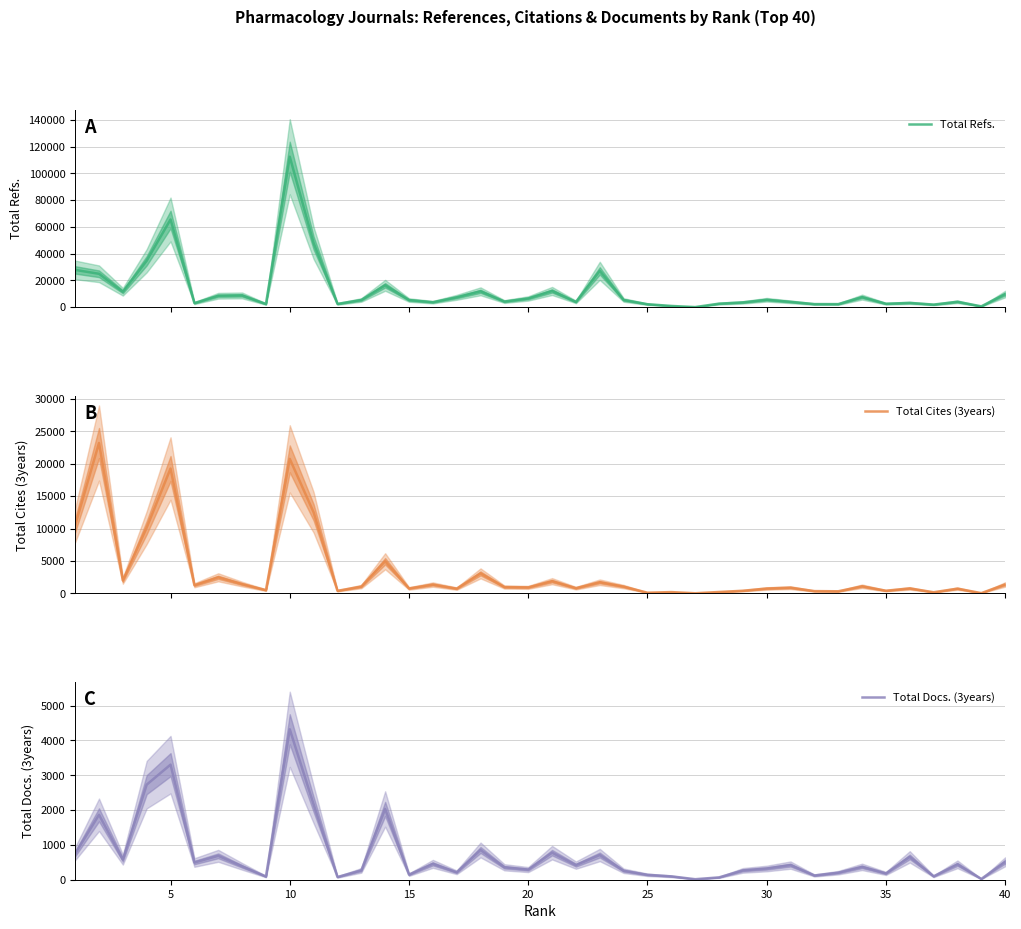

True or false: Total Cites (3years) and Total Docs. (3years) cross at least once.

True